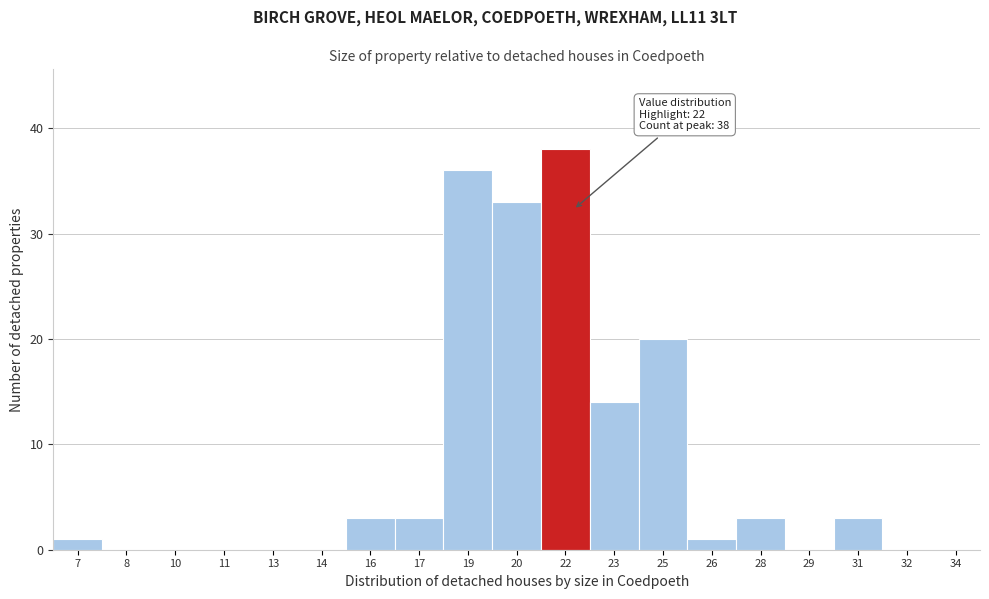

Over which range of the x-axis is the bar tallest?

21.0 to 22.5